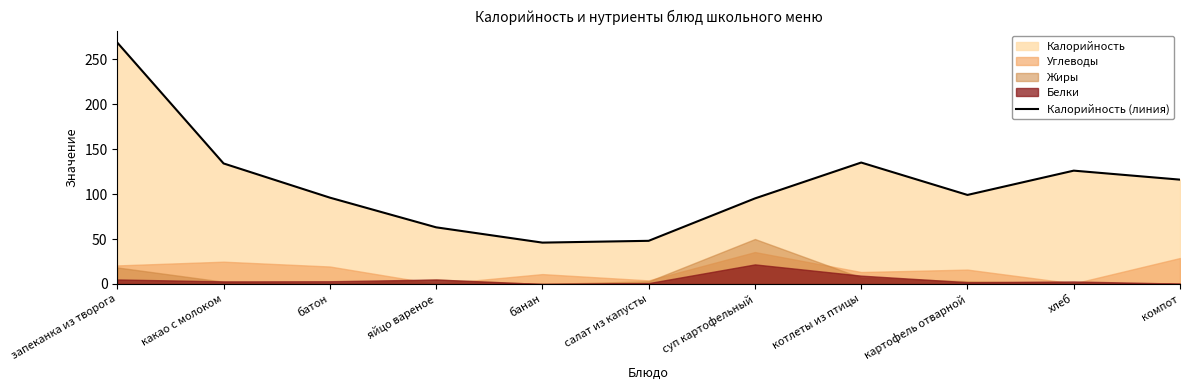

Which category has the highest value across all series?

запеканка из творога